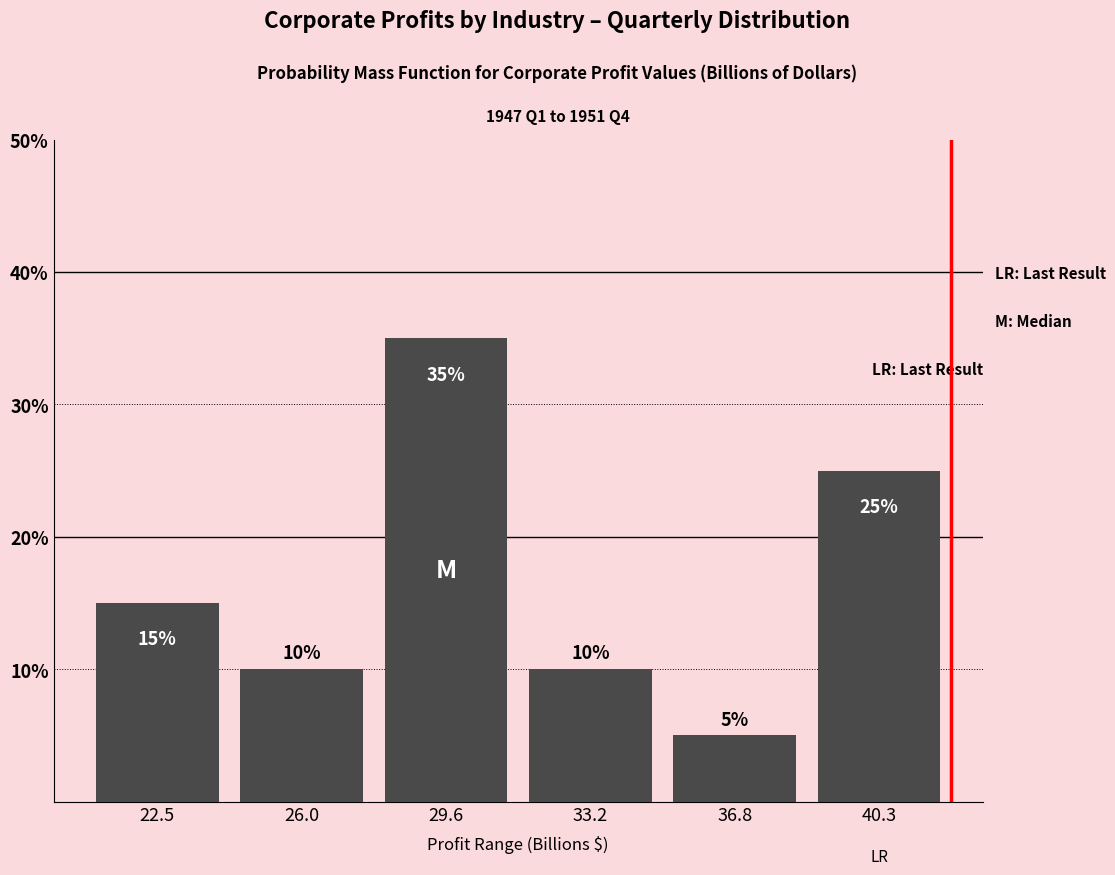

How tall is the bar that spans 35.0 to 38.5 on the x-axis? The bar edges are not printed on the chart, so give them approximately, as read against the axis.

5